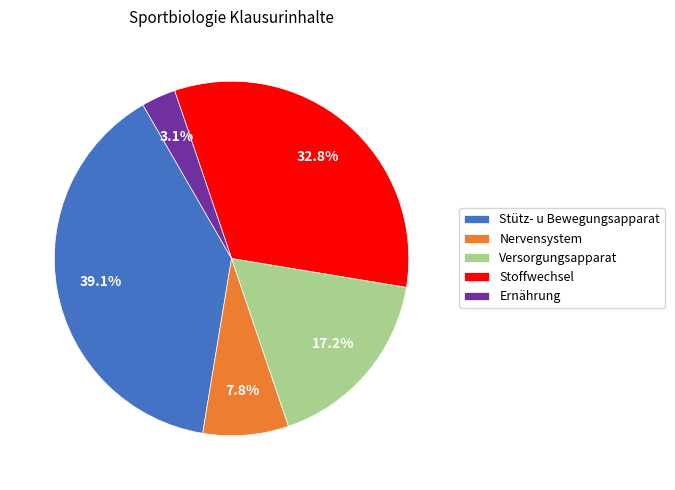

Does Ernährung represent more than half of the total?

No